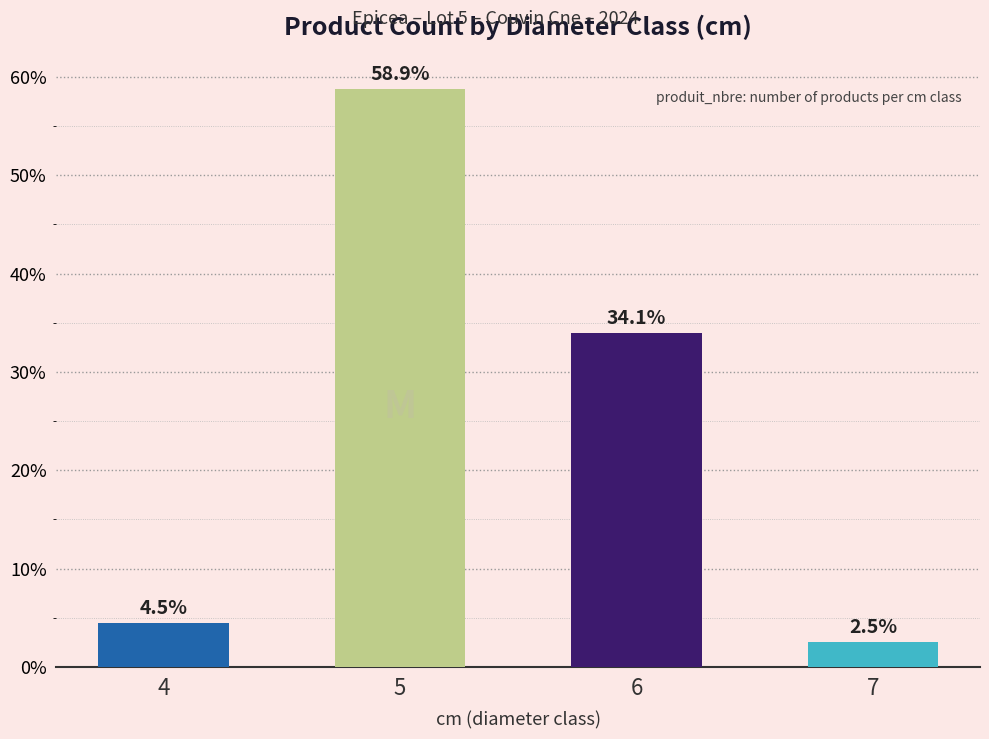

Does the chart contain any negative values?

No